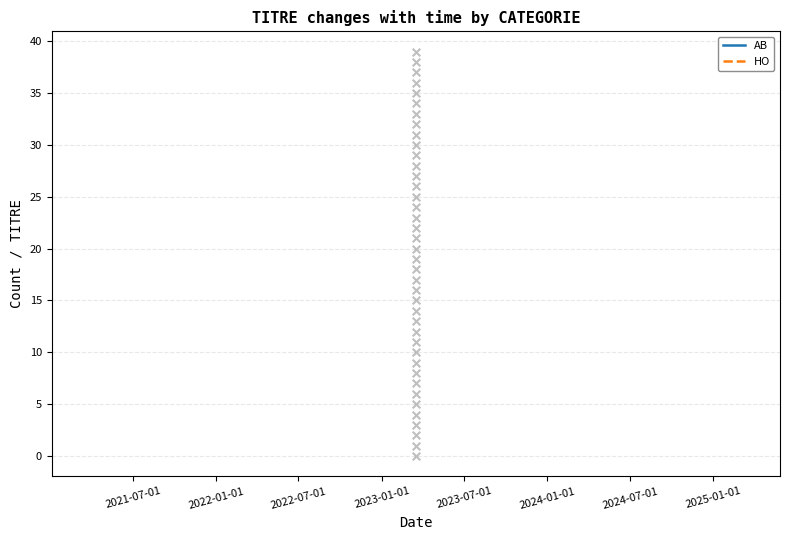

Which series has the largest Y range (max minus min)?

AB